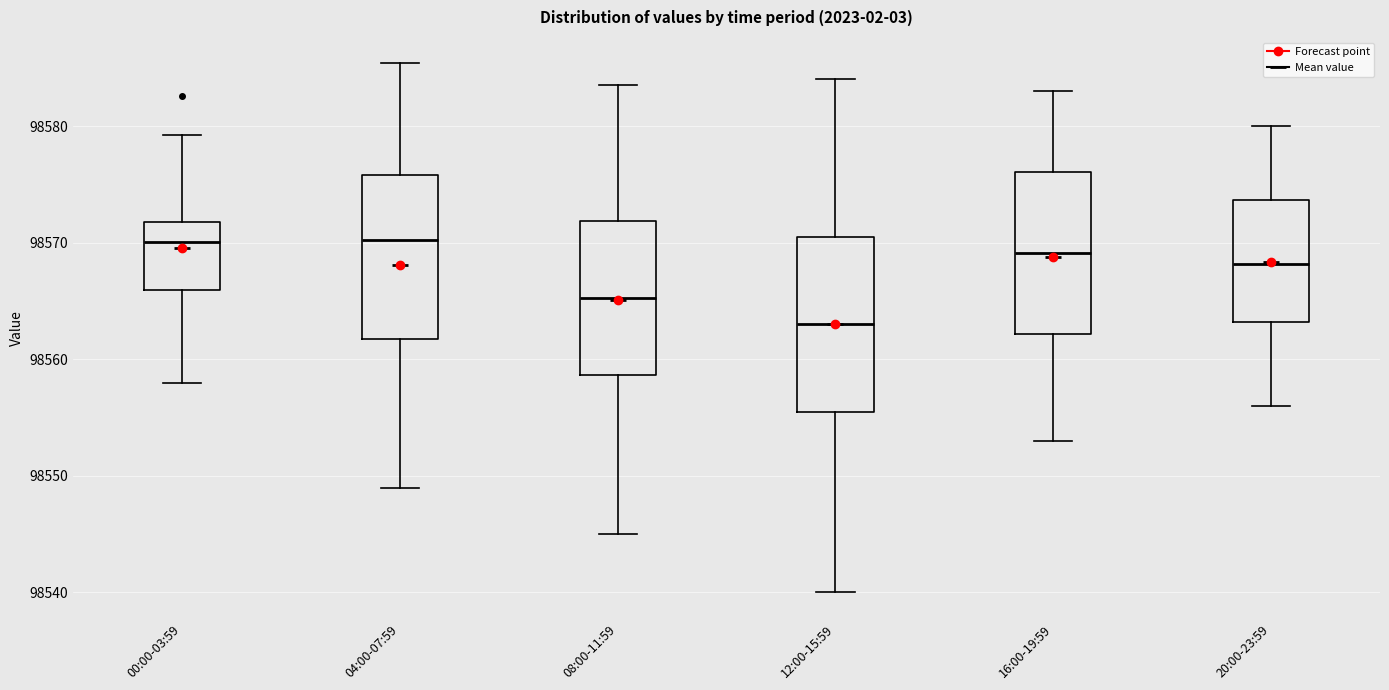

Reading left to right, transcribe this box plot: for each box, give where its median line is, the range the box spans, and where its two whiskers end, as read against the y-axis. The values are not printed on the chart, so give them approximately, as read against the axis.

00:00-03:59: median 98570, box 98566 to 98572, whiskers 98558 to 98579
04:00-07:59: median 98570, box 98562 to 98576, whiskers 98549 to 98585
08:00-11:59: median 98565, box 98559 to 98572, whiskers 98545 to 98584
12:00-15:59: median 98563, box 98556 to 98571, whiskers 98540 to 98584
16:00-19:59: median 98569, box 98562 to 98576, whiskers 98553 to 98583
20:00-23:59: median 98568, box 98563 to 98574, whiskers 98556 to 98580